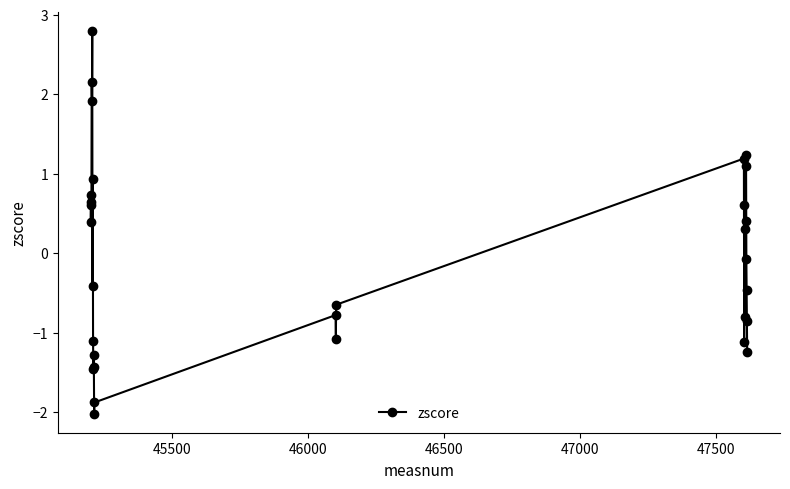

What is the smallest value displayed?

-2.0